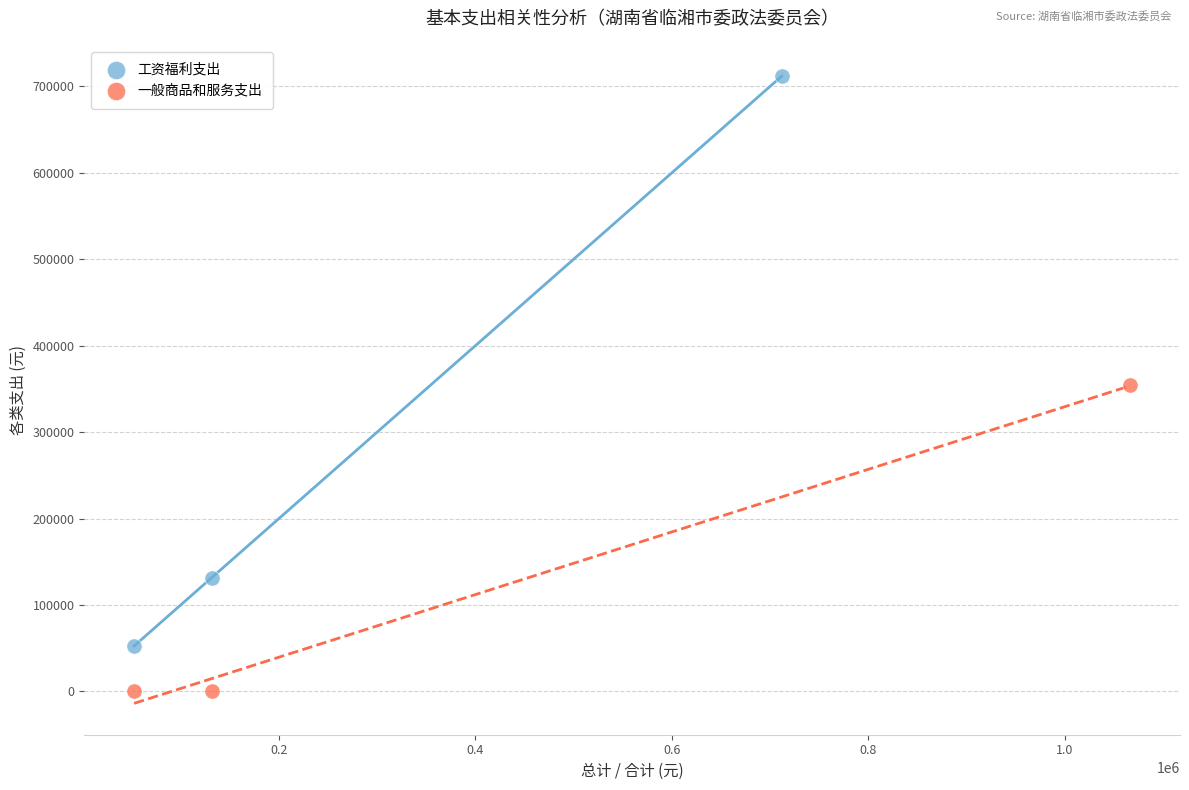

Which series contains the highest Y value?

工资福利支出